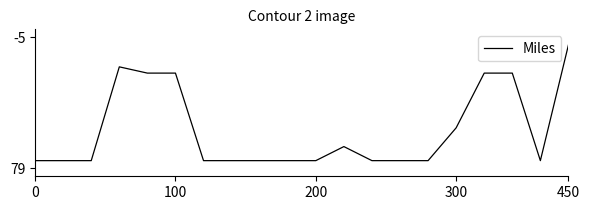

What is the difference between the maximum and minimum values?

74